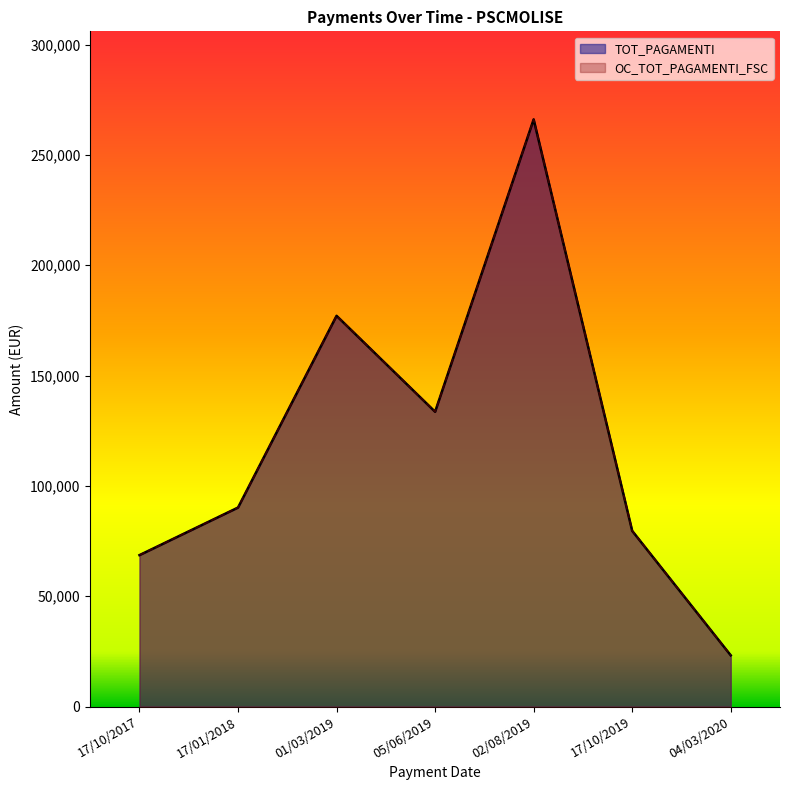

The TOT_PAGAMENTI series shows 90200.0 at 17/01/2018. True or false?

True